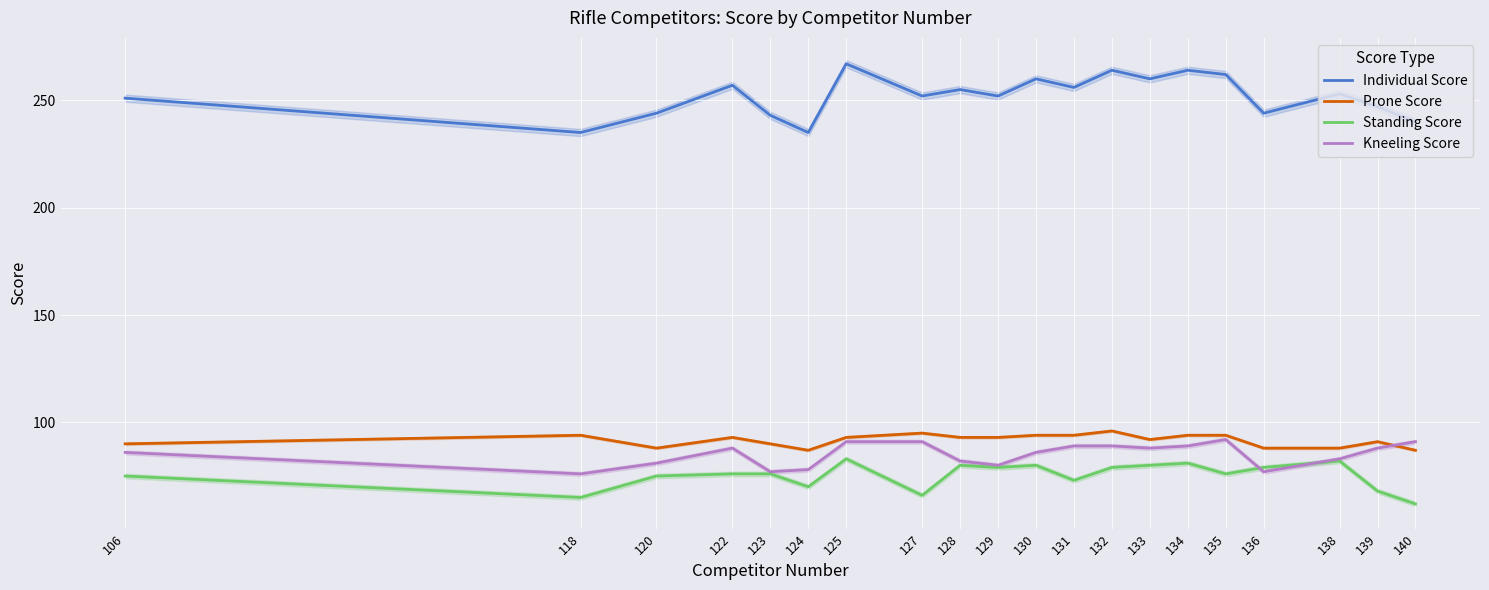

What is the total value across all series at 134?

528